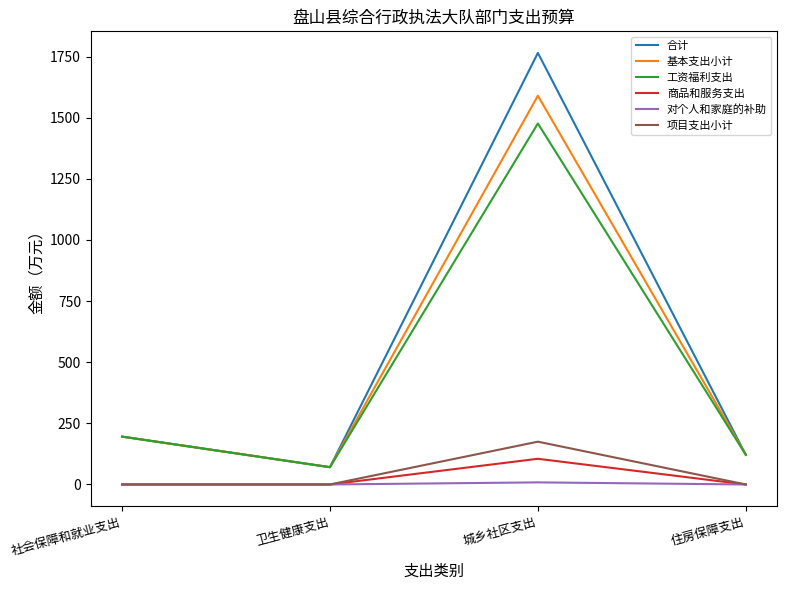

True or false: 对个人和家庭的补助 and 合计 cross at least once.

False